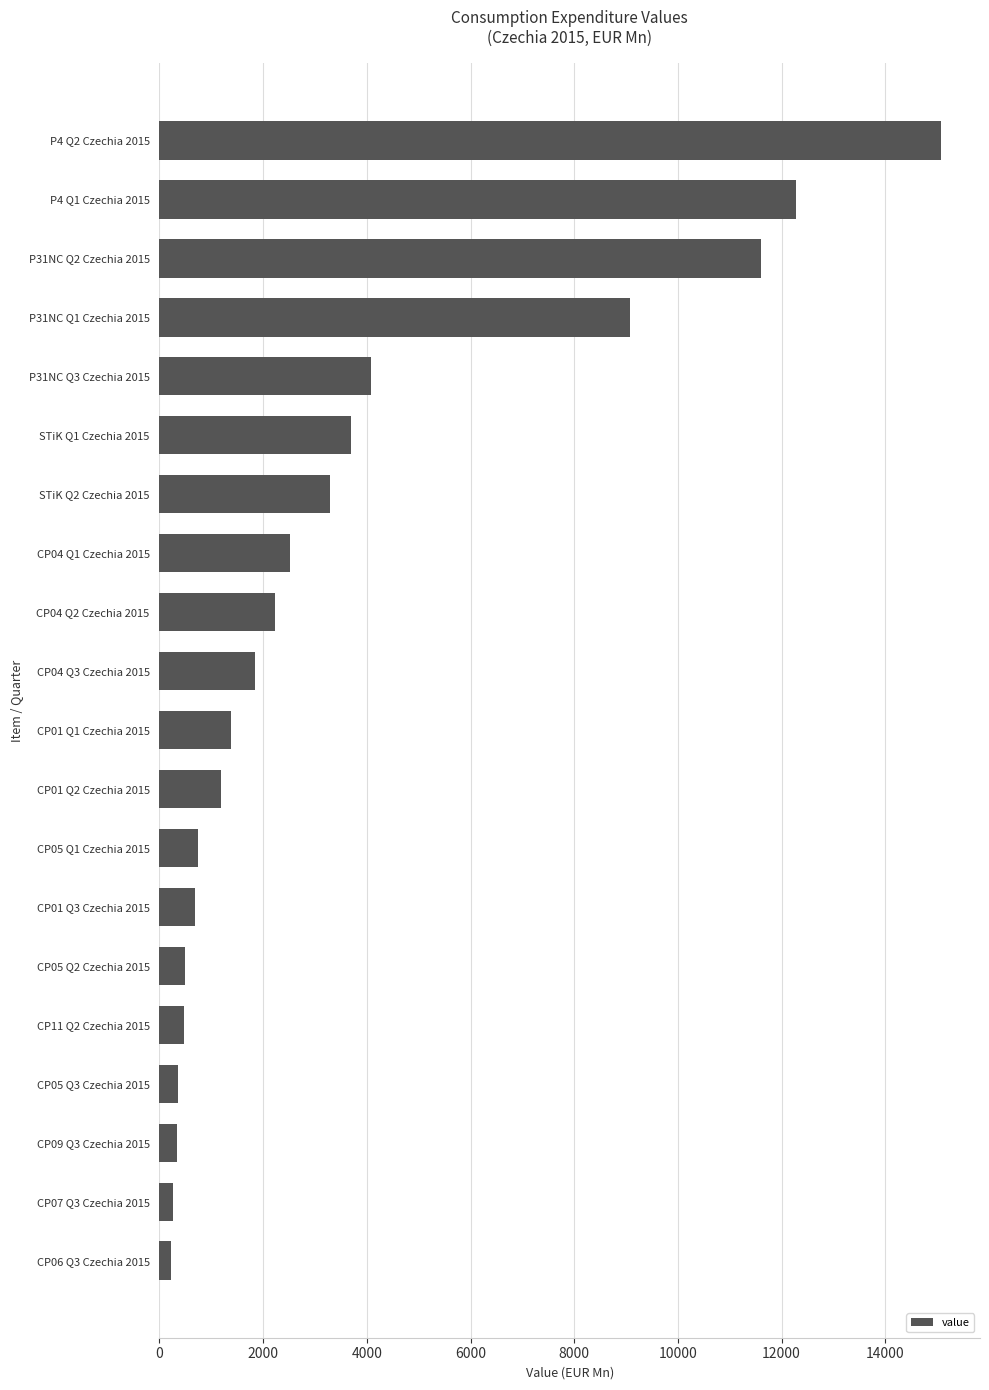

What is the average value?

3592.0